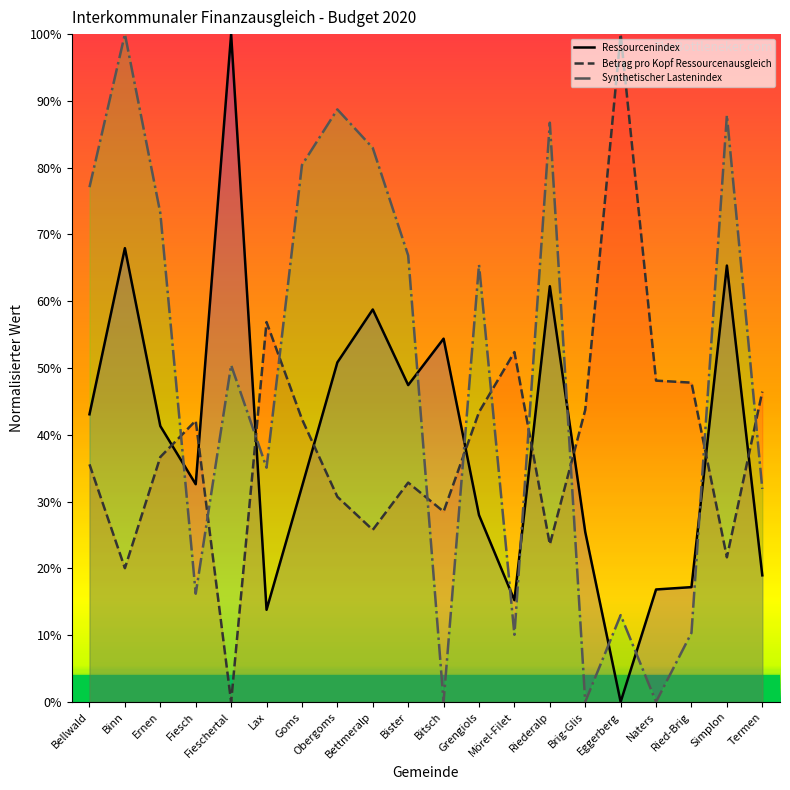

What is the maximum value for Synthetischer Lastenindex?

100.0